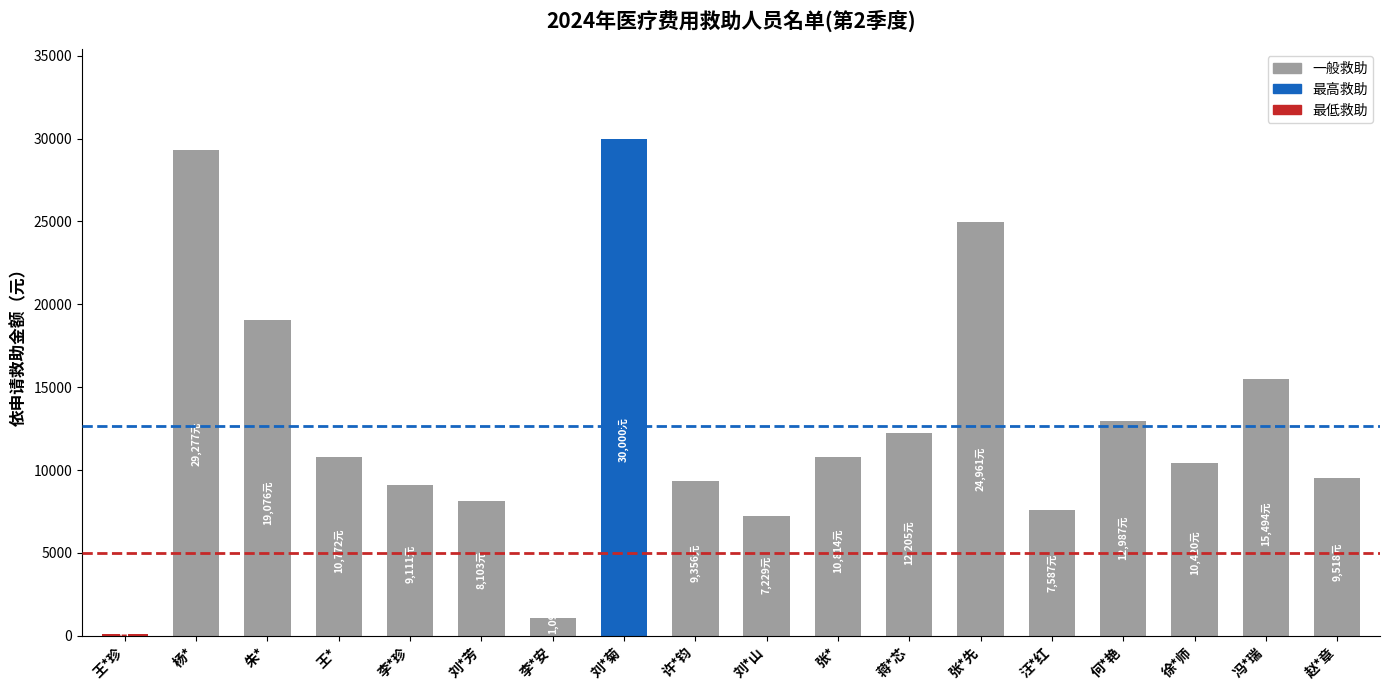

What is the sum of all values?

228108.7